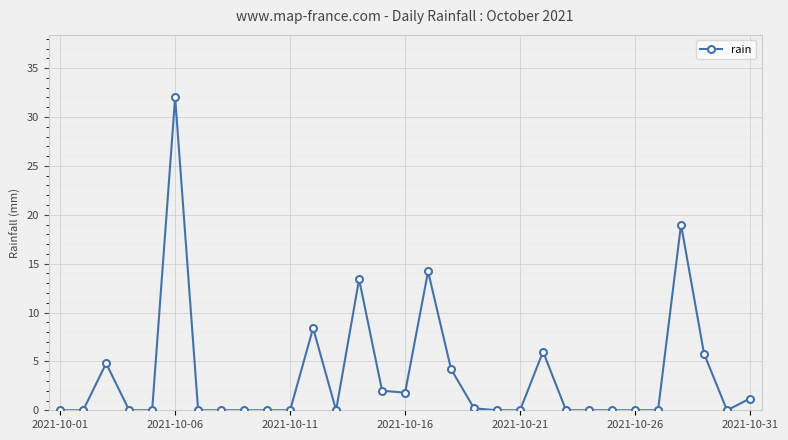

What is the maximum value shown in the chart?

32.0